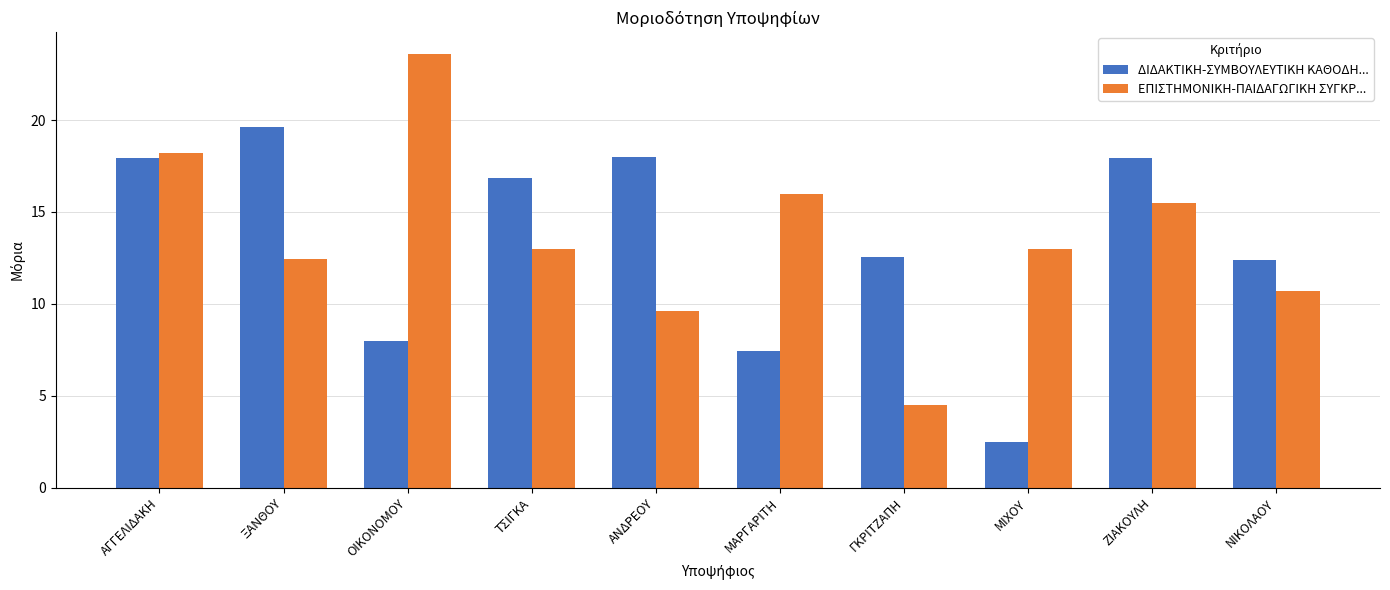

How many bars are there in total?

20